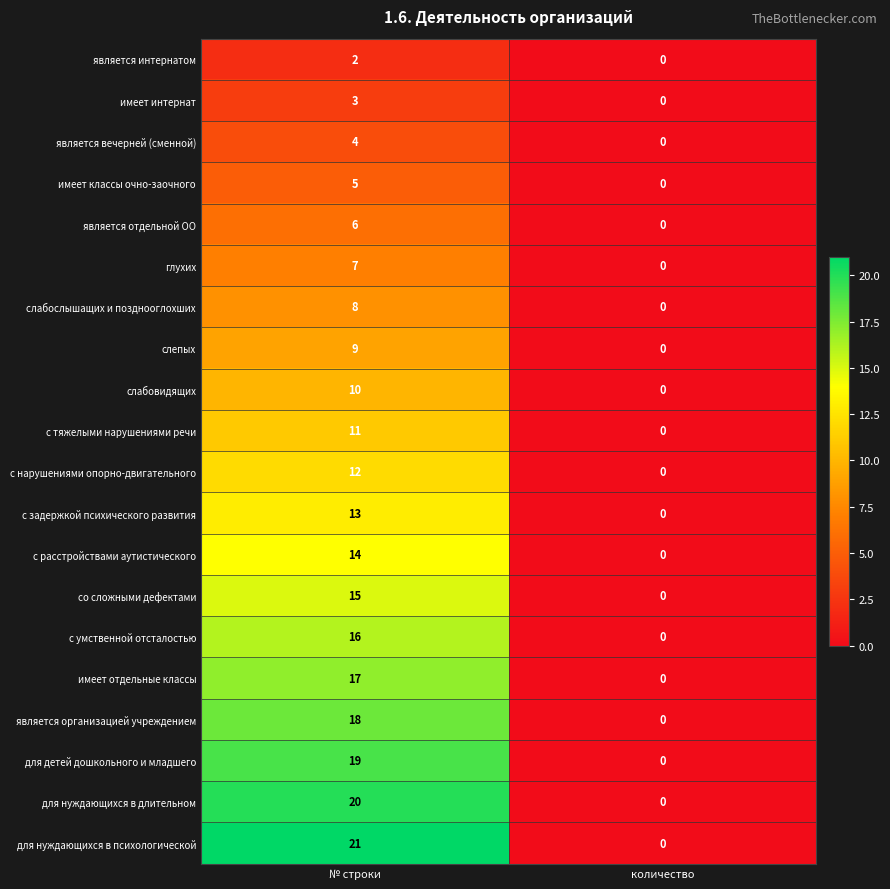

Which category has the lowest value across all series?

количество